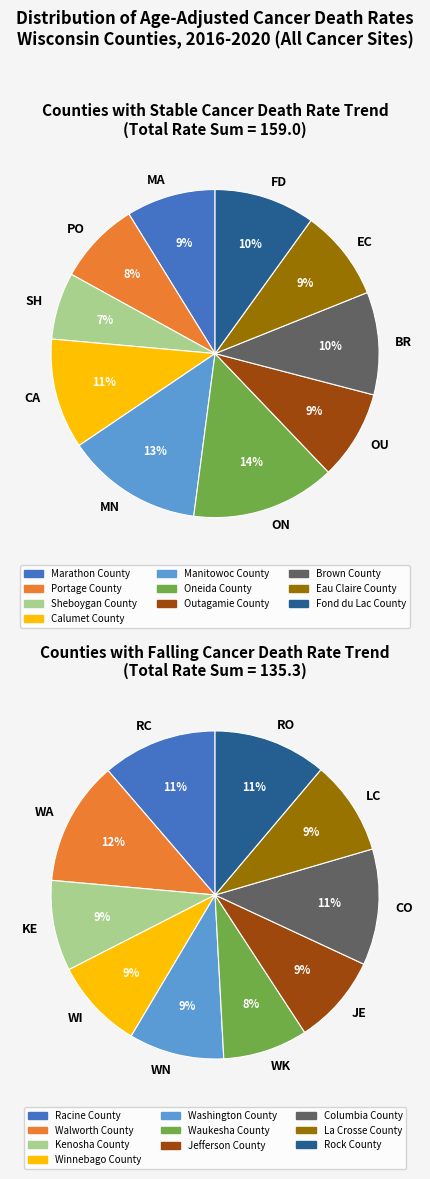

Is it true that Manitowoc County is 13% of the pie?

True